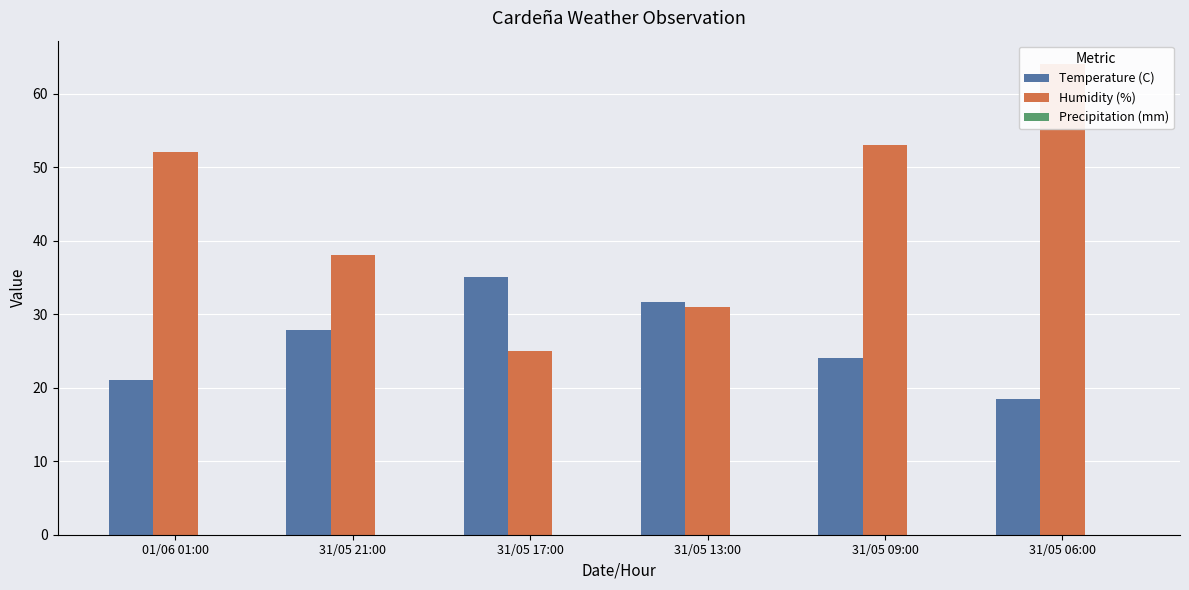

What are all the series names shown in the legend?

Temperature (C), Humidity (%), Precipitation (mm)